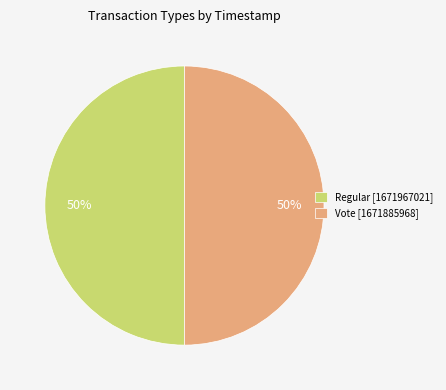

Is it true that Regular is 50% of the pie?

True